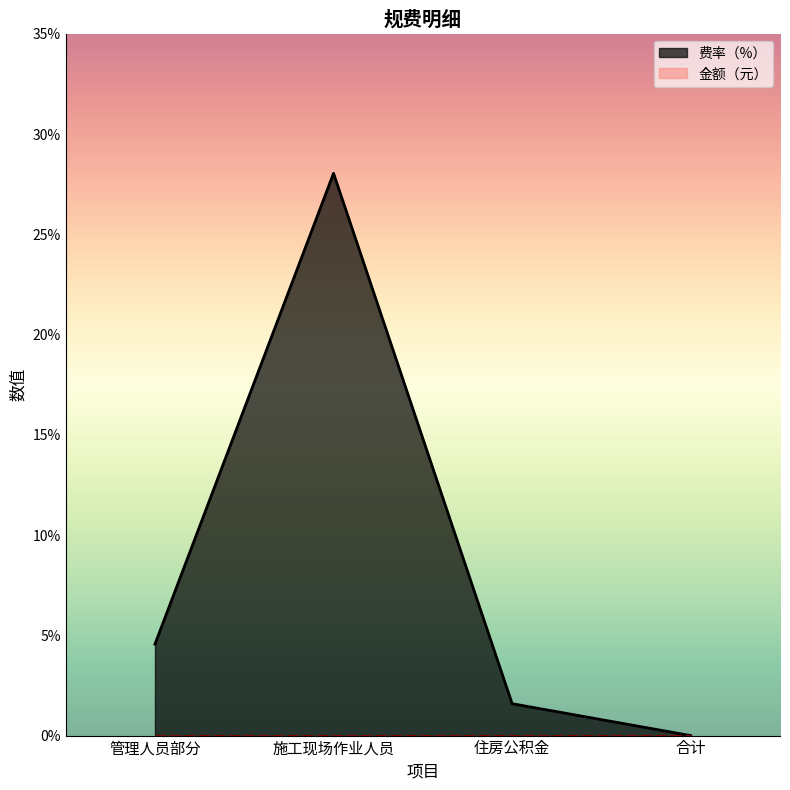

Is it true that the value at 管理人员部分 is 6.5?

False